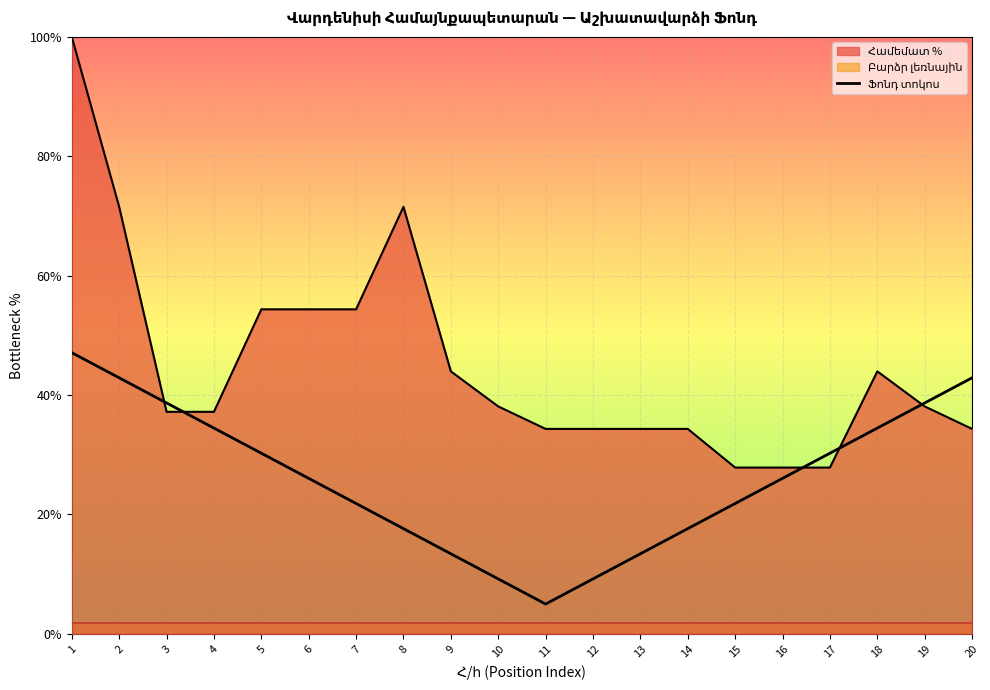

How many interior local valleys (lower than both neighbors) does the data have?

1